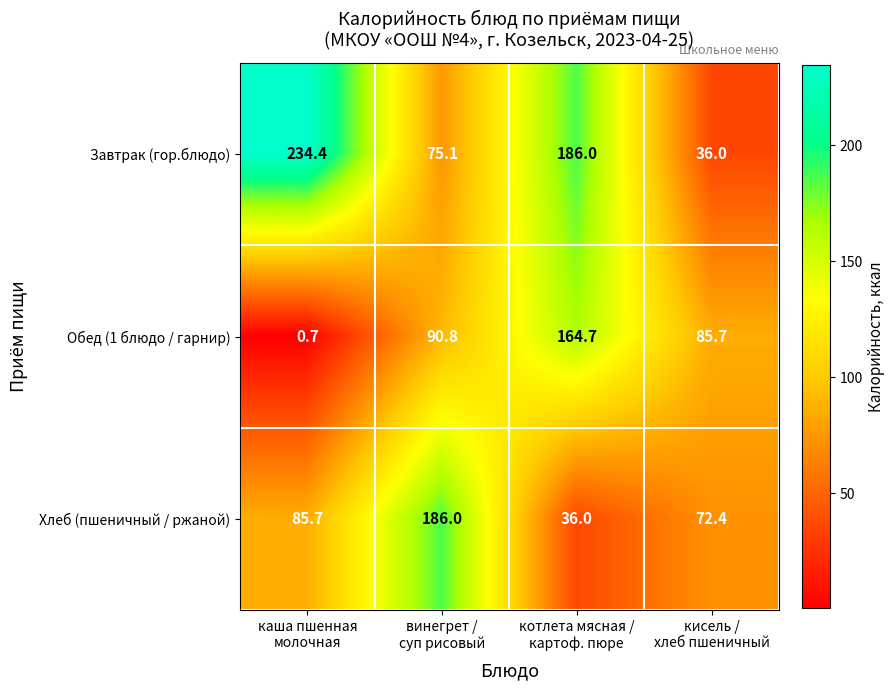

How many series are shown in this chart?

3